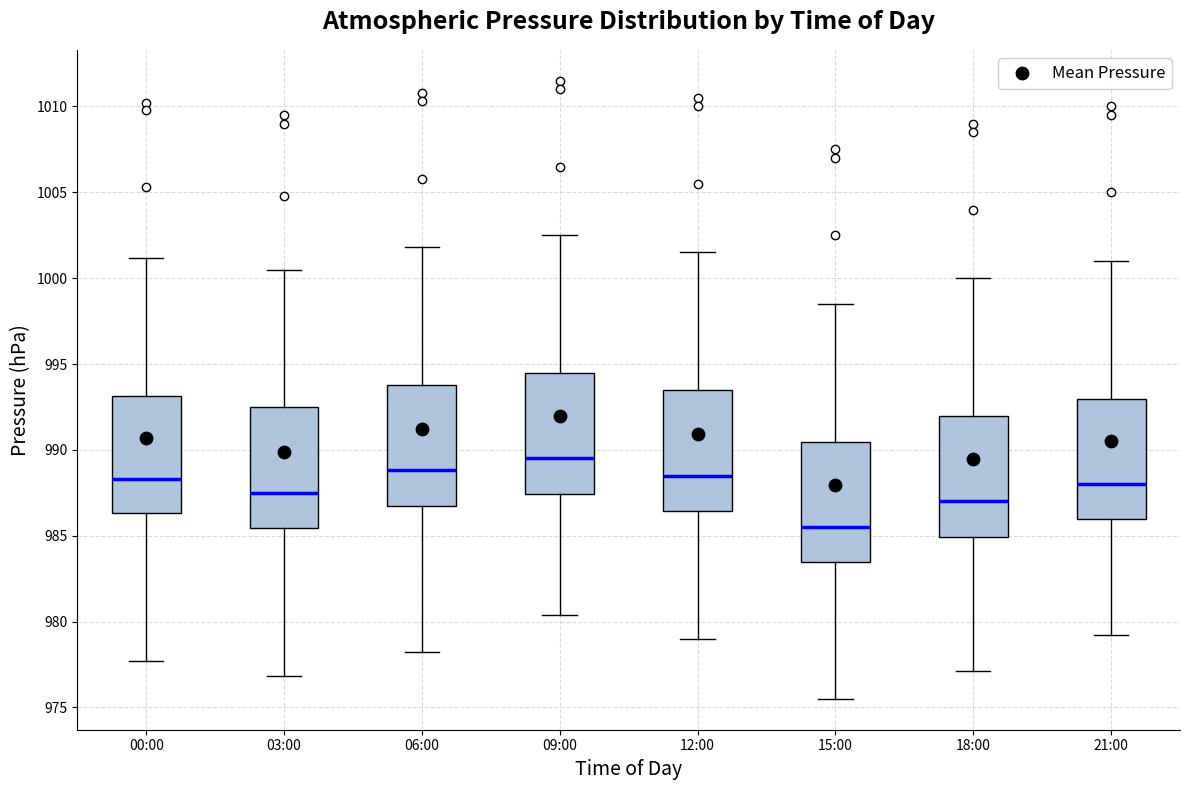

Reading left to right, transcribe this box plot: for each box, give where its median line is, the range the box spans, and where its two whiskers end, as read against the y-axis. The values are not printed on the chart, so give them approximately, as read against the axis.

00:00: median 988.5, box 986.5 to 993.0, whiskers 977.5 to 1001.0
03:00: median 987.5, box 985.5 to 992.5, whiskers 977.0 to 1000.5
06:00: median 989.0, box 987.0 to 994.0, whiskers 978.0 to 1002.0
09:00: median 989.5, box 987.5 to 994.5, whiskers 980.5 to 1002.5
12:00: median 988.5, box 986.5 to 993.5, whiskers 979.0 to 1001.5
15:00: median 985.5, box 983.5 to 990.5, whiskers 975.5 to 998.5
18:00: median 987.0, box 985.0 to 992.0, whiskers 977.0 to 1000.0
21:00: median 988.0, box 986.0 to 993.0, whiskers 979.0 to 1001.0